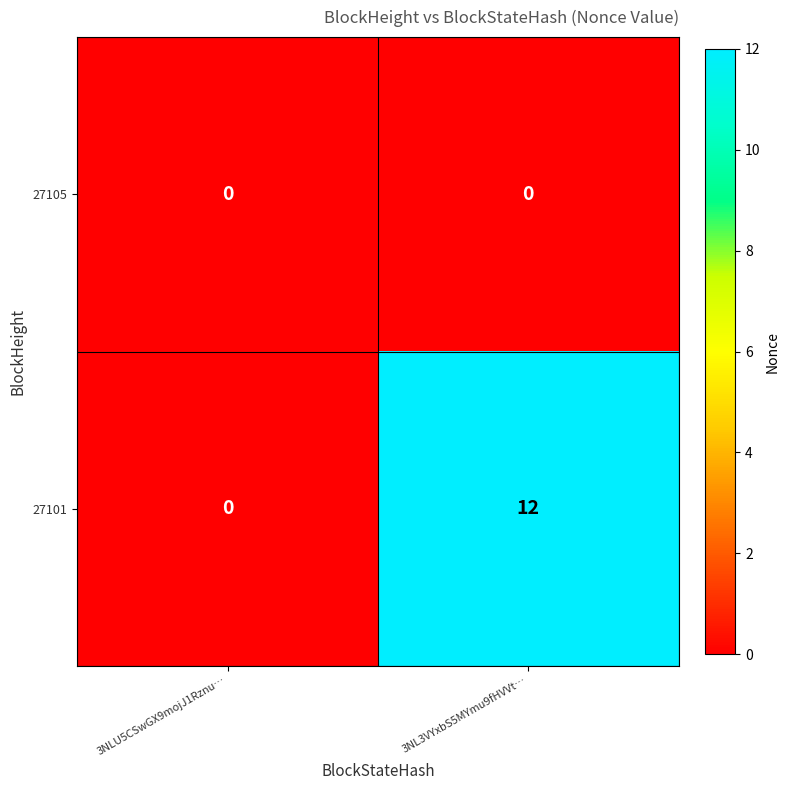

Reading right to left, what are all the values shown in this chart?

27105: 3NL3VYxbS5MYmu9fHVVt…=0	3NLU5CSwGX9mojJ1Rznu…=0
27101: 3NL3VYxbS5MYmu9fHVVt…=12	3NLU5CSwGX9mojJ1Rznu…=0